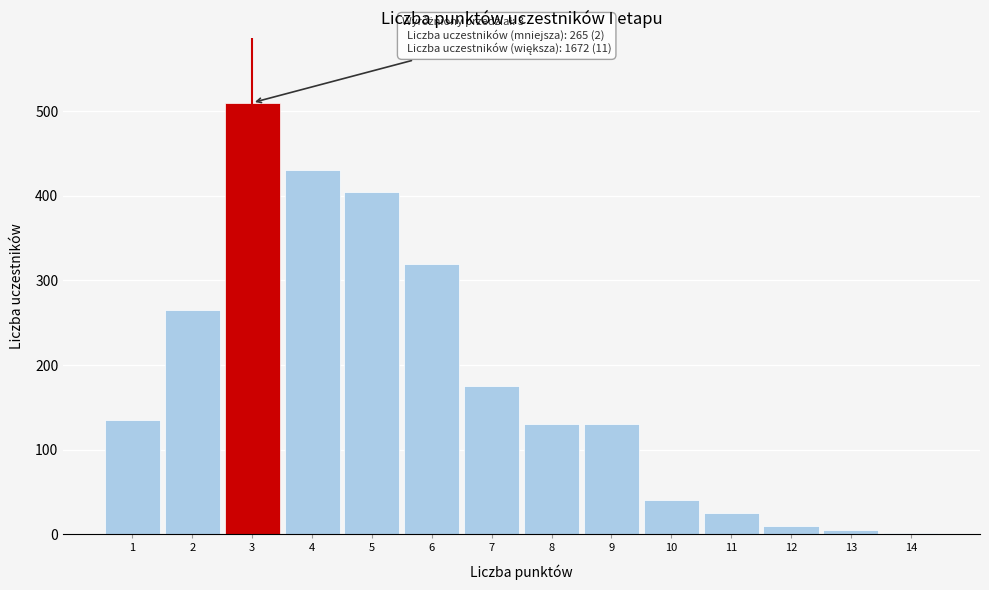

Reading left to right, what are all the values shown in this chart?

135	265	510	430	405	320	175	130	130	40	25	10	5	2